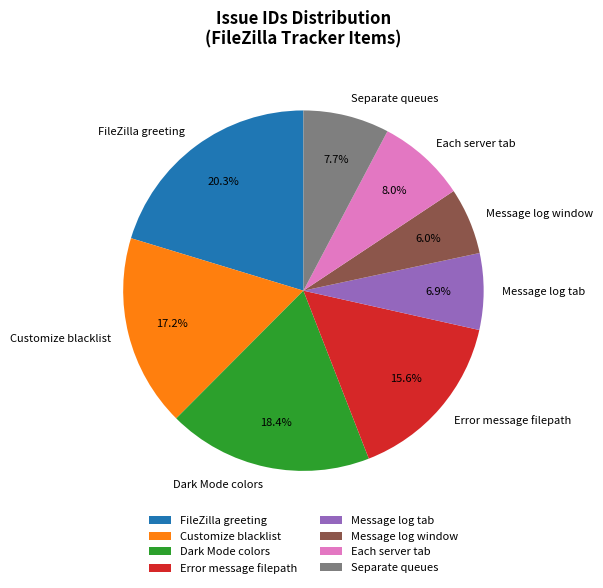

Approximately how many times larger is the value at Message log tab compared to Dark Mode colors?

0.4